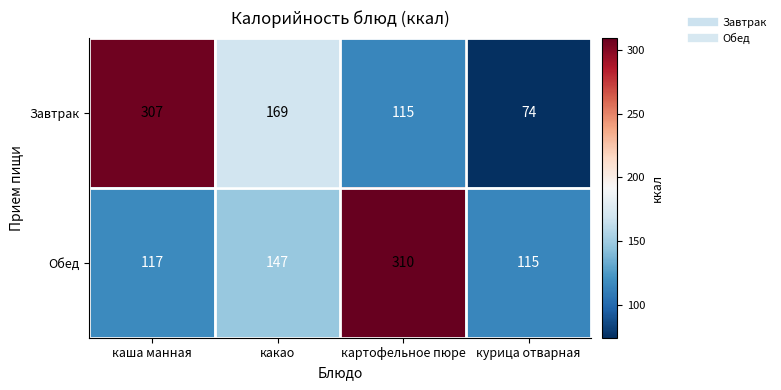

What value does the Завтрак series have at какао, to the nearest 50?

150